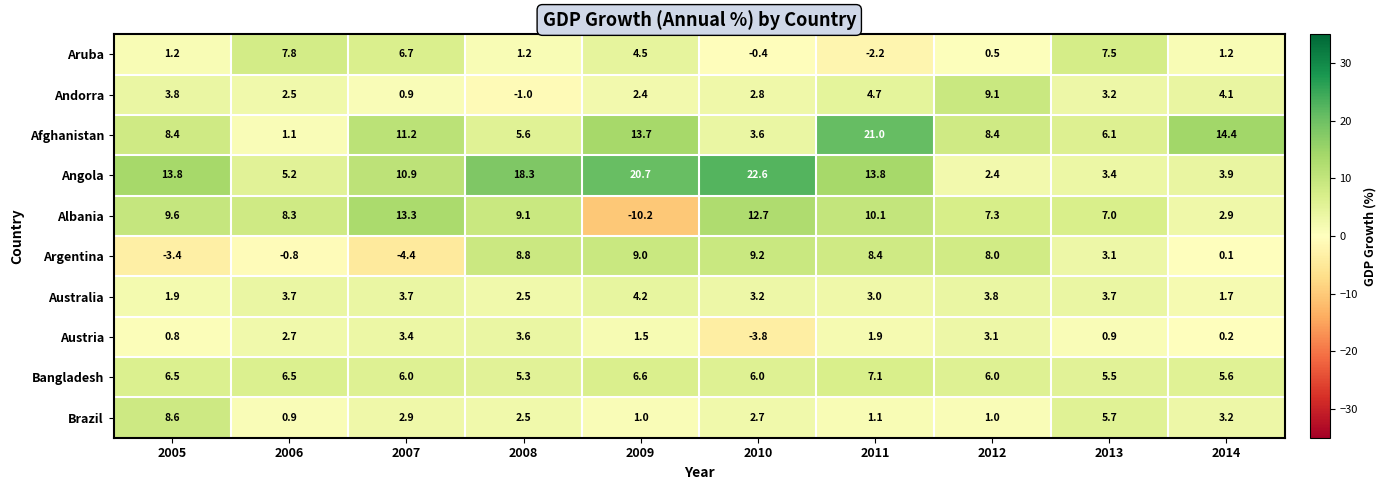

Count the number of data series in this chart.

10